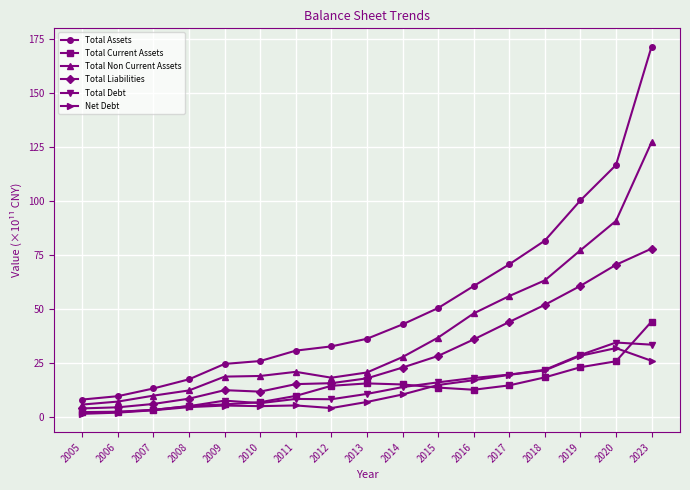

What is the spread (max minus min) of values at 2006?

7.6